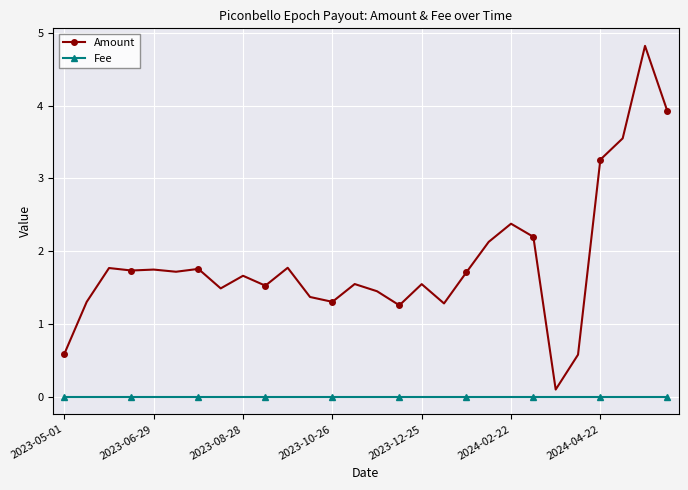

At how many categories does at least one series exceed 3?

4